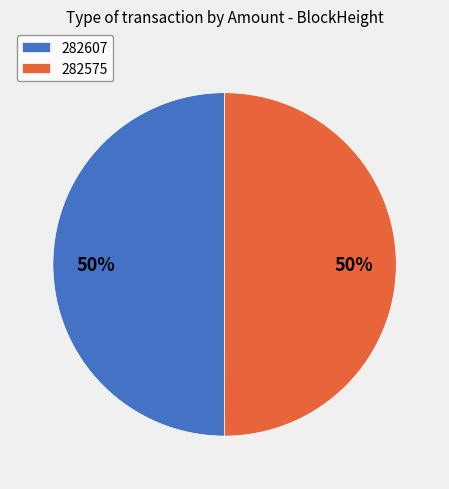

True or false: 282607 accounts for 63% of the total.

False